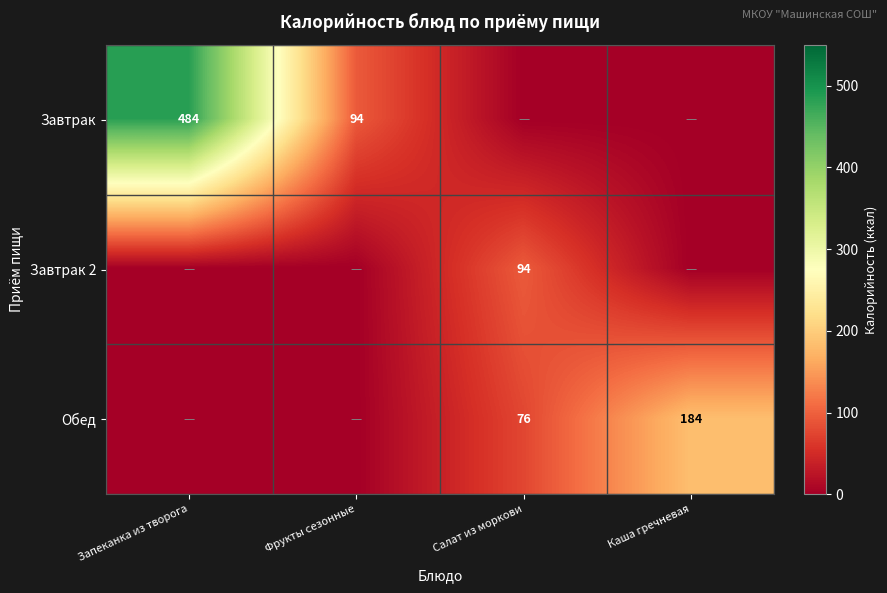

True or false: Завтрак 2 has a value of 94 at Салат из моркови.

True